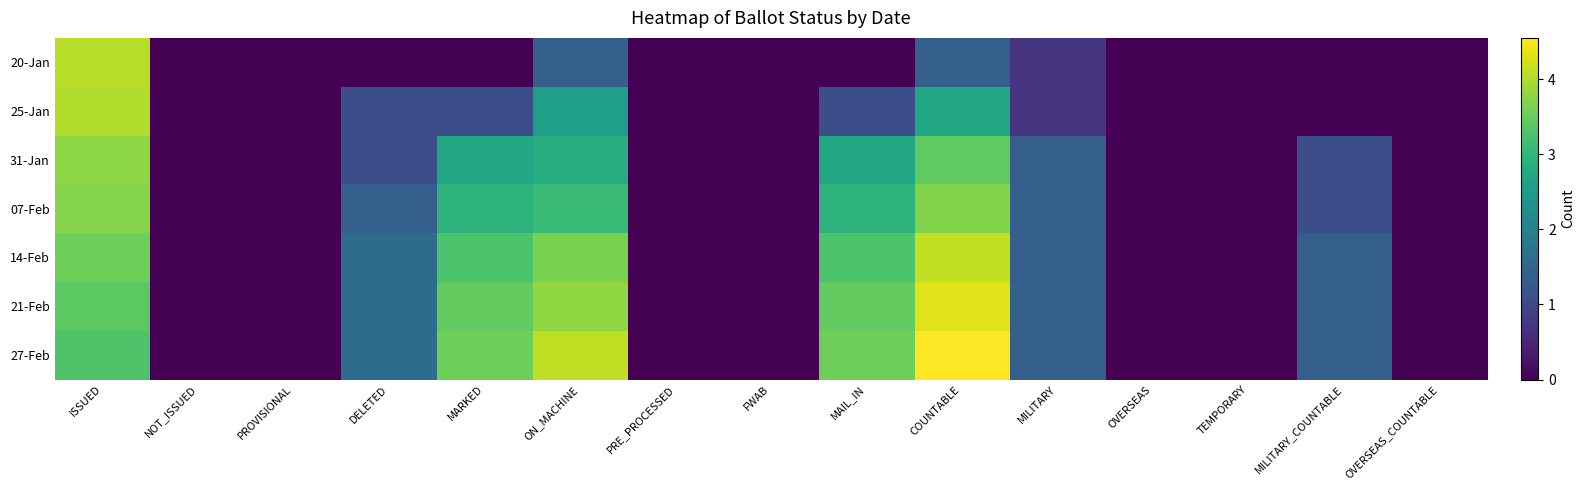

At OVERSEAS_COUNTABLE, list the series in order from smallest to largest.

20-Jan, 25-Jan, 31-Jan, 07-Feb, 14-Feb, 21-Feb, 27-Feb